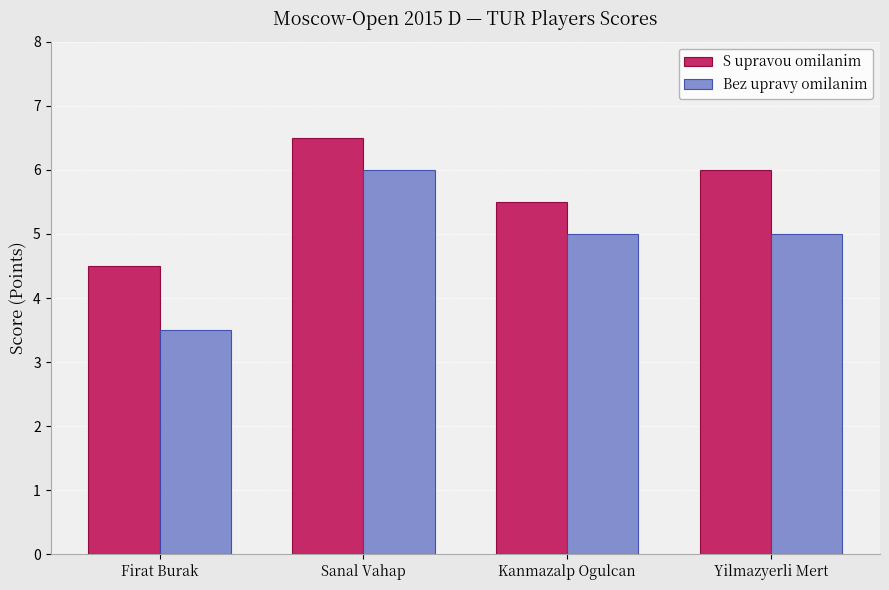

Rank the series at Yilmazyerli Mert from lowest to highest value.

Bez upravy omilanim, S upravou omilanim